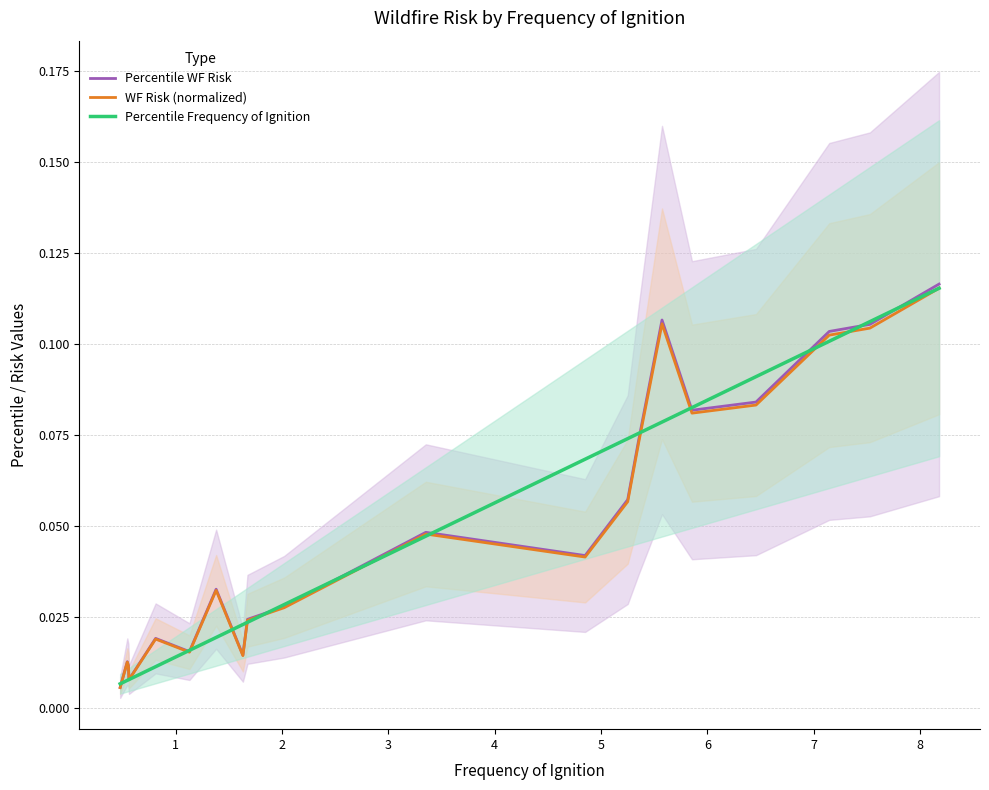

Which series ends up on top after the final intersection of Percentile WF Risk and Percentile Frequency of Ignition?

Percentile WF Risk